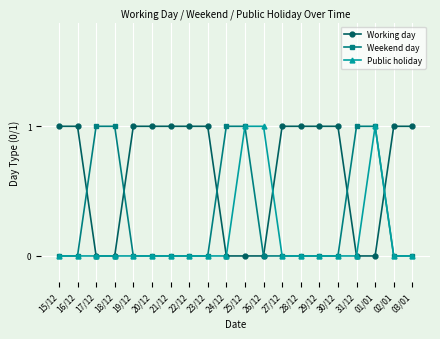

What is the total value across all series at 27/12?

1